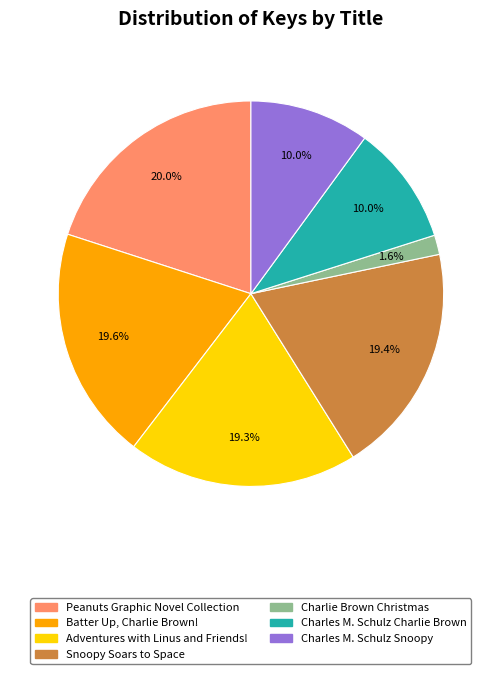

Which slice is the smallest?

Charlie Brown Christmas